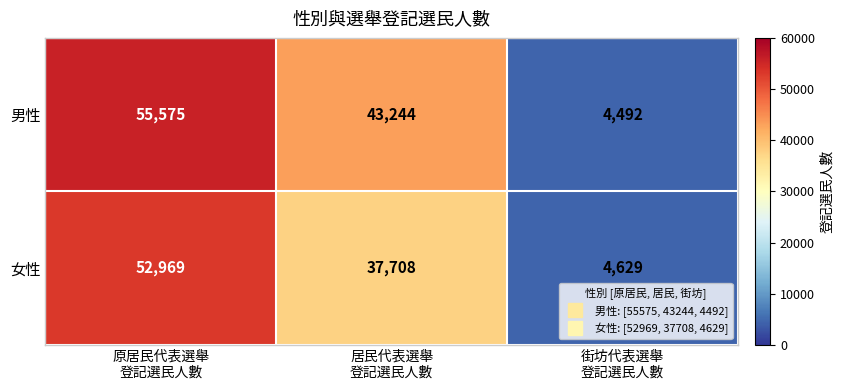

Which series has the largest total across all categories?

男性